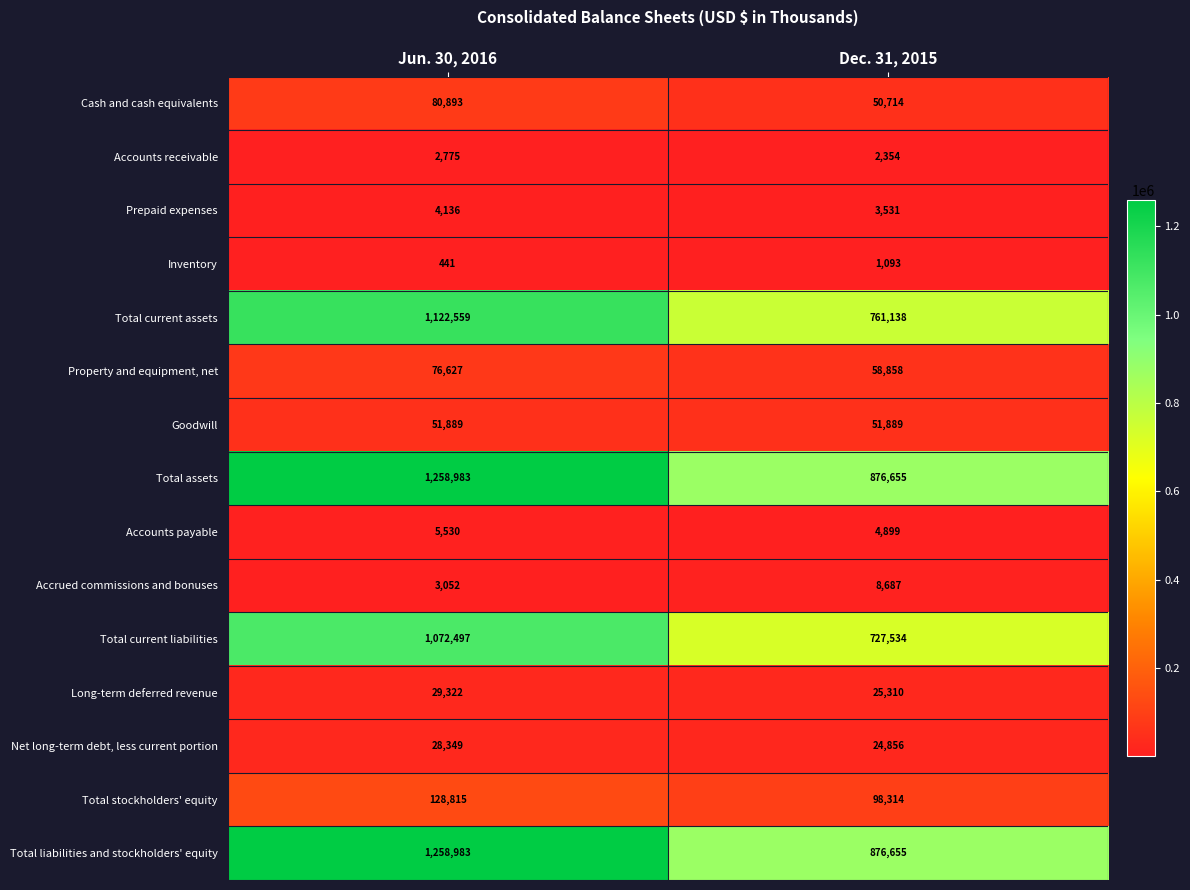

At which label does Total current liabilities reach its minimum?

Dec. 31, 2015